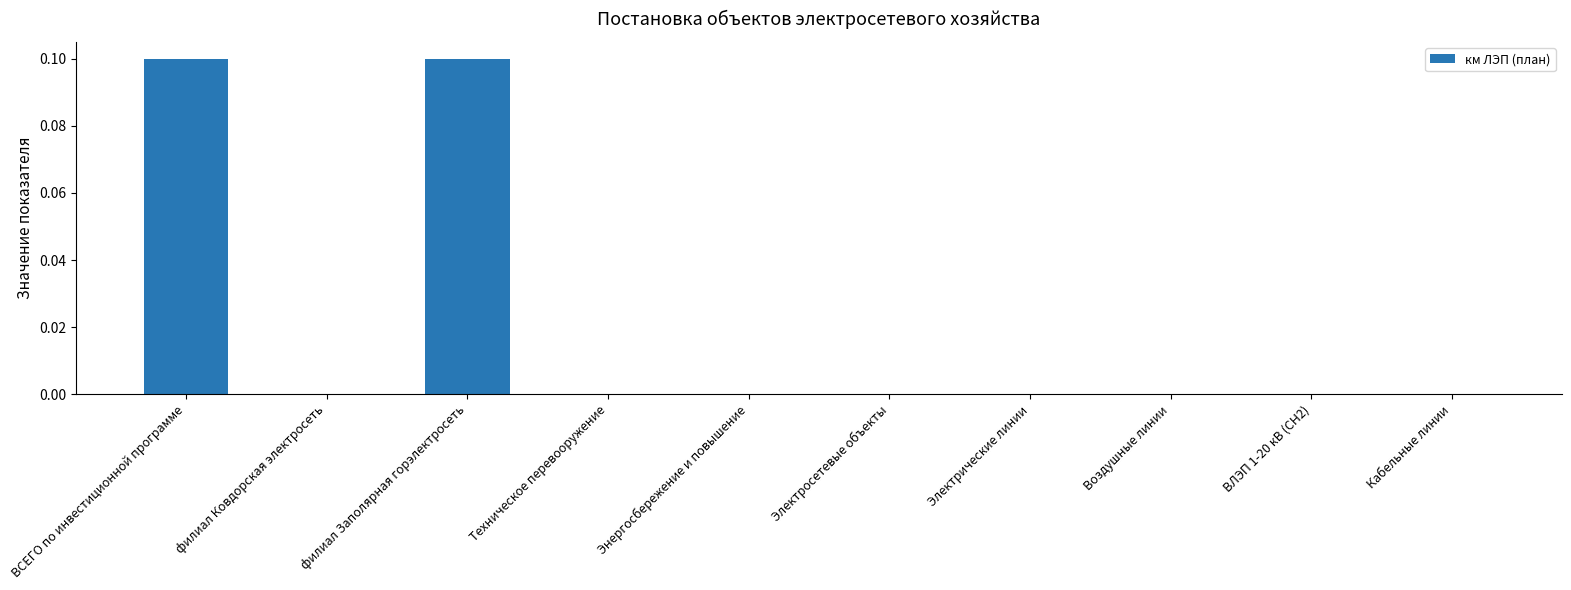

The value at ВЛЭП 1-20 кВ (СН2) is 0.0. True or false?

True